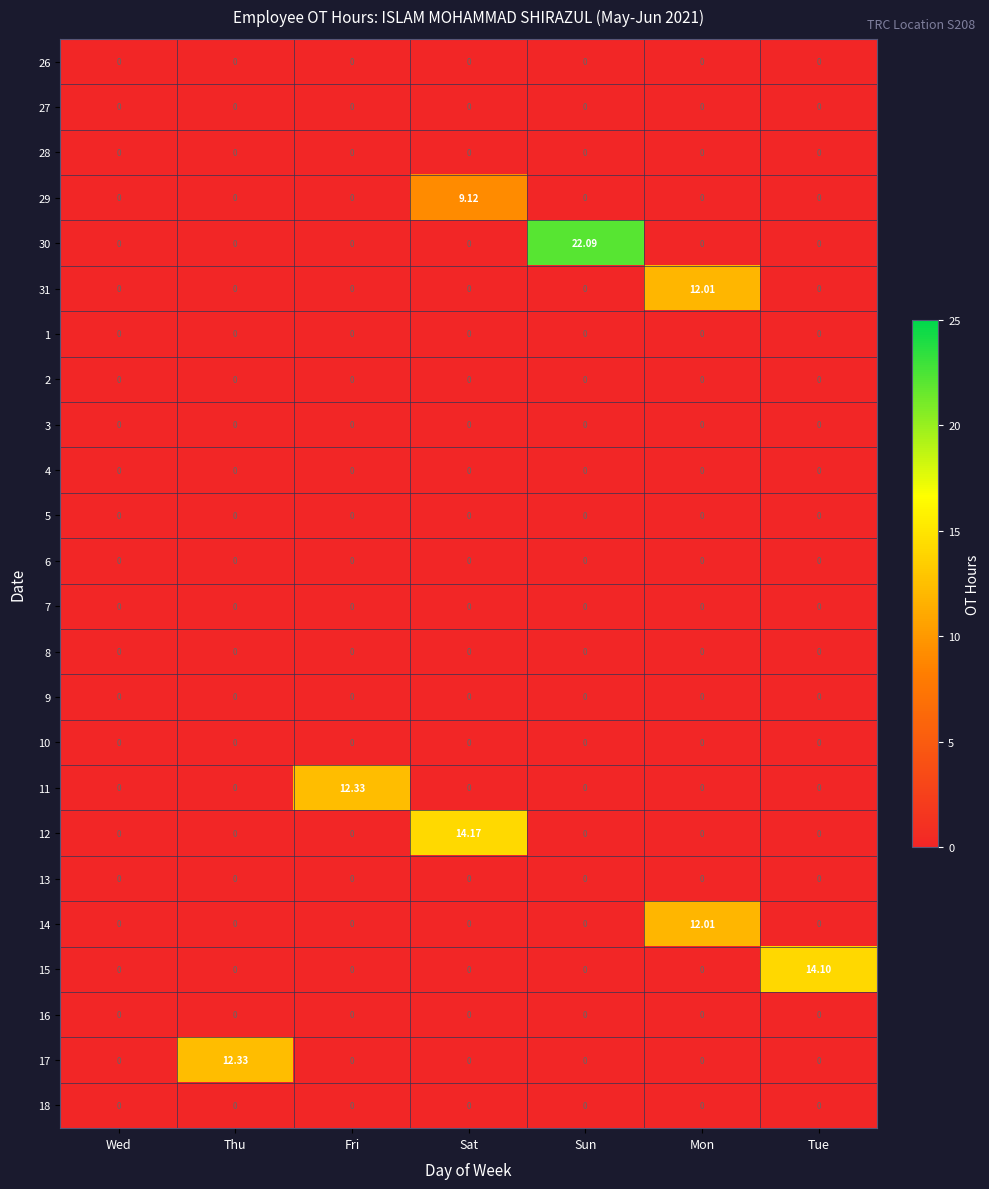

At which category is the sum across all series the highest?

Mon